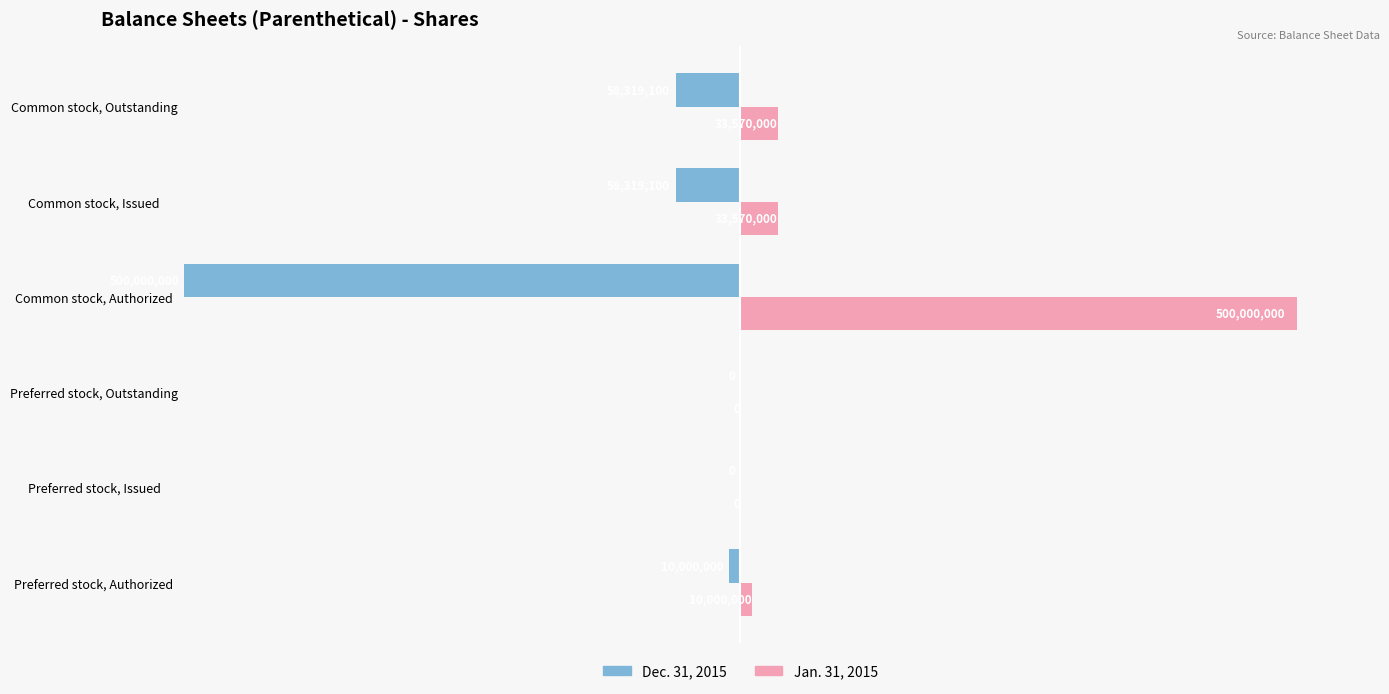

What is the sum of the Dec. 31, 2015 values at Common stock, Issued and Common stock, Authorized?

-558319100